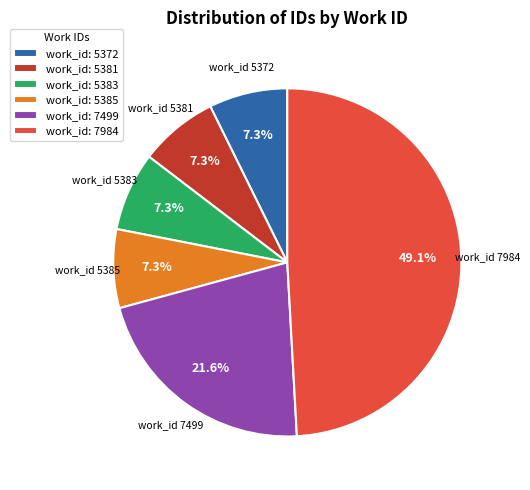

Approximately how many times larger is the value at work_id: 5385 compared to work_id: 5383?

1.0